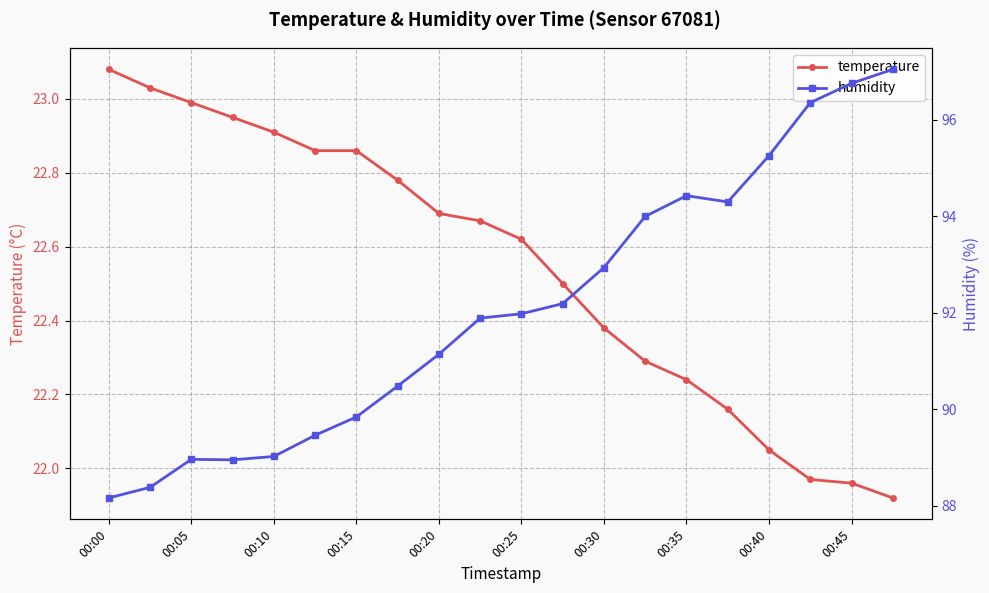

Does the chart have visible grid lines?

Yes